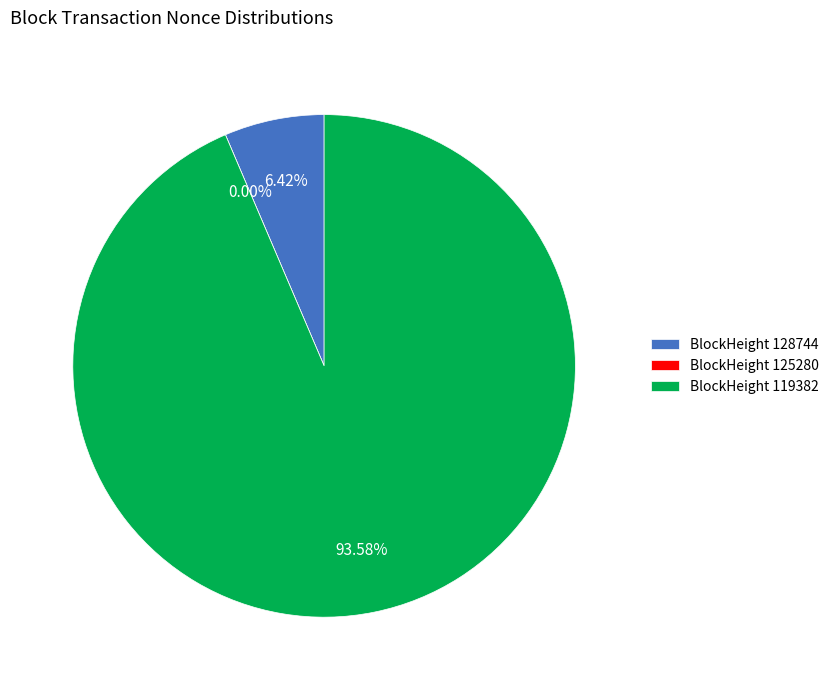

What is the largest slice in the pie chart?

119382